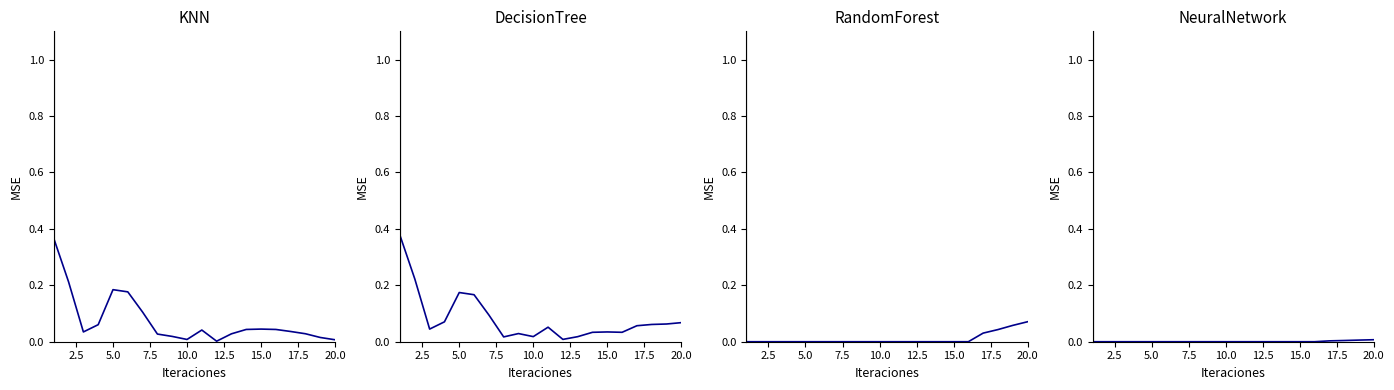

How many lines are shown in the chart?

4